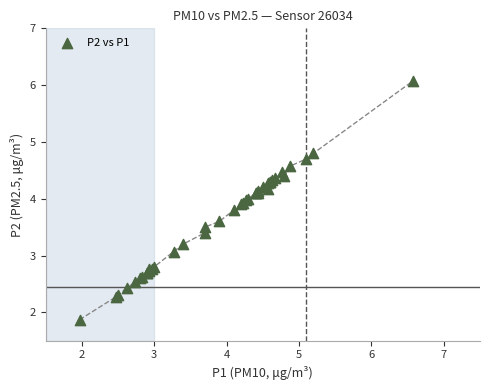

What Y value in the scatter plot is closest to 3?

3.1